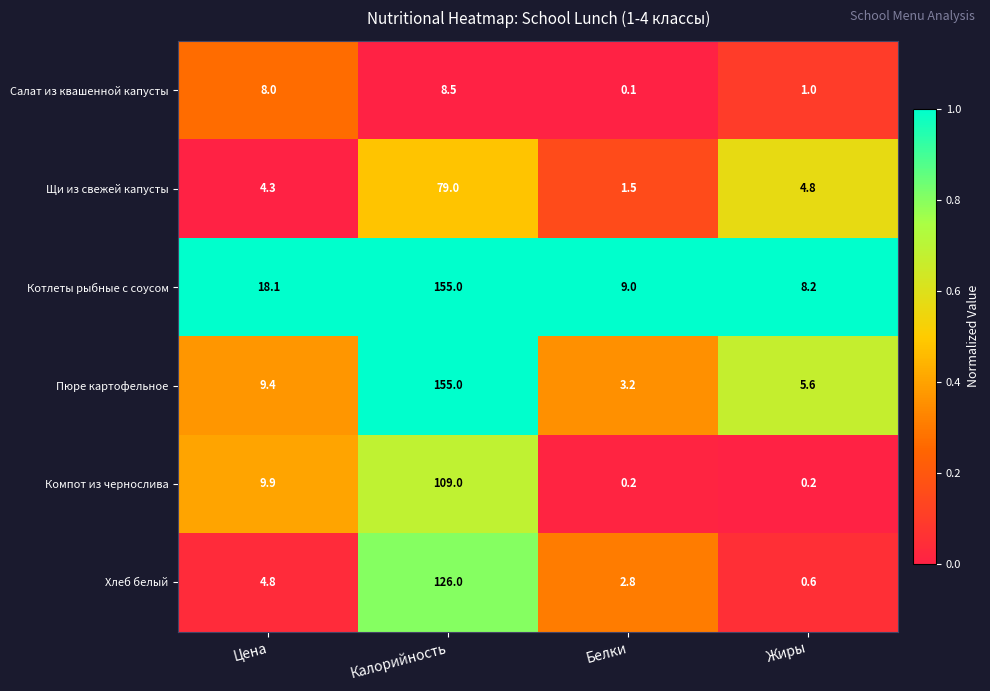

What is the total value across all series at Жиры?

20.4